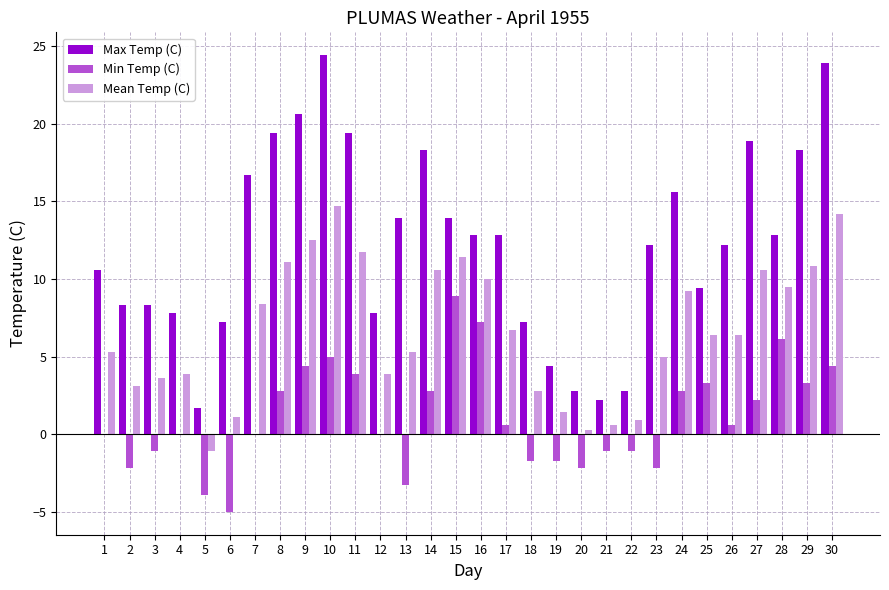

At which label does Min Temp (C) reach its peak?

15